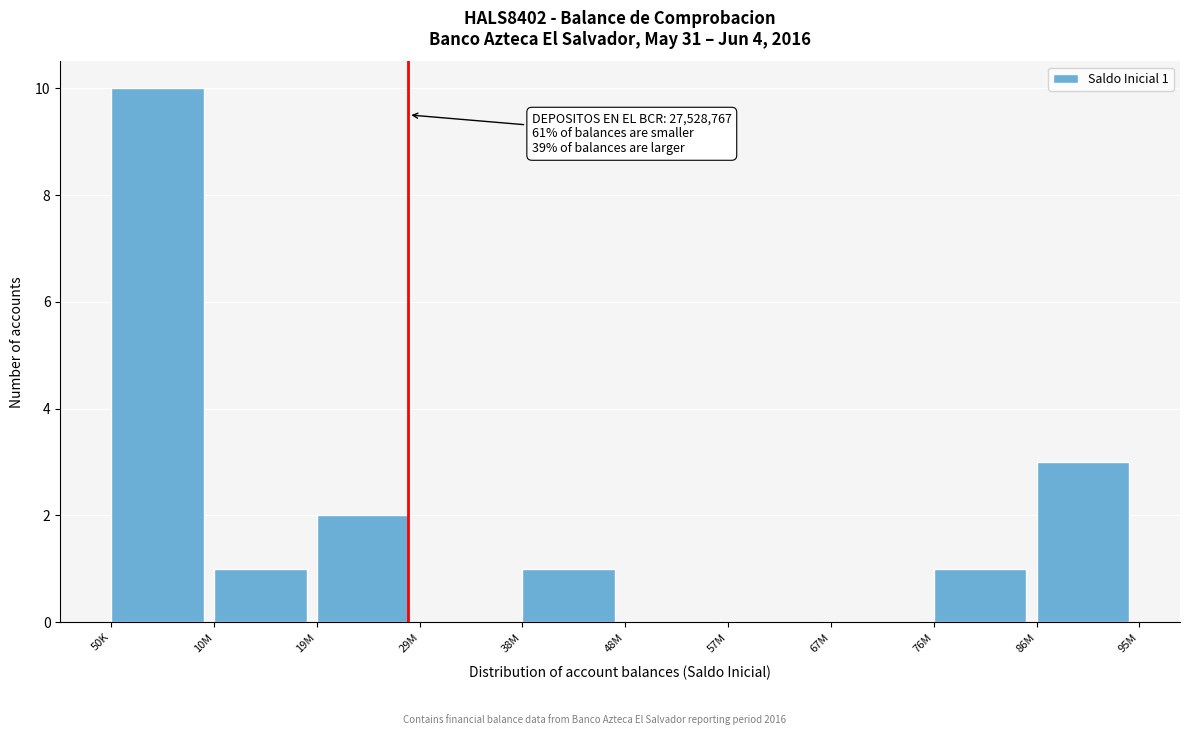

Reading left to right, what are all the values shown in this chart?

50K=10	10M=1	19M=2	29M=0	38M=1	48M=0	57M=0	67M=0	76M=1	86M=3